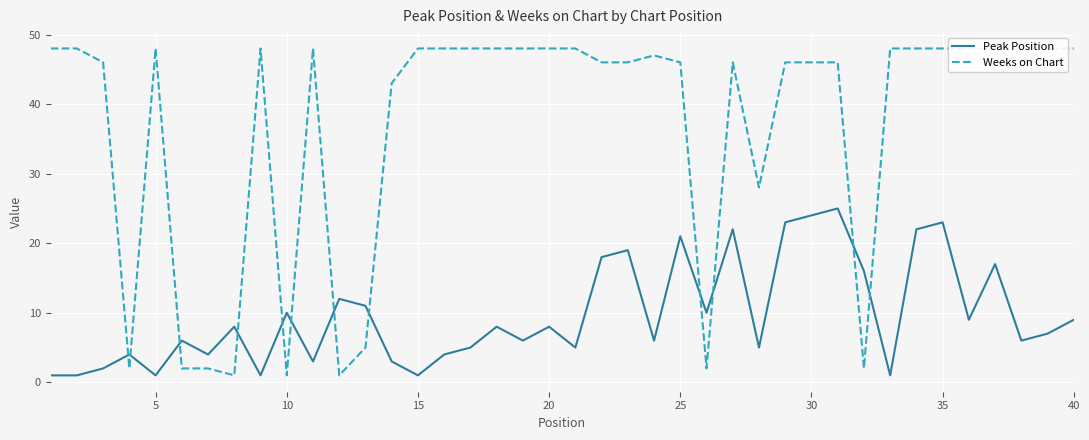

How many values in the Weeks on Chart series exceed 47?

19